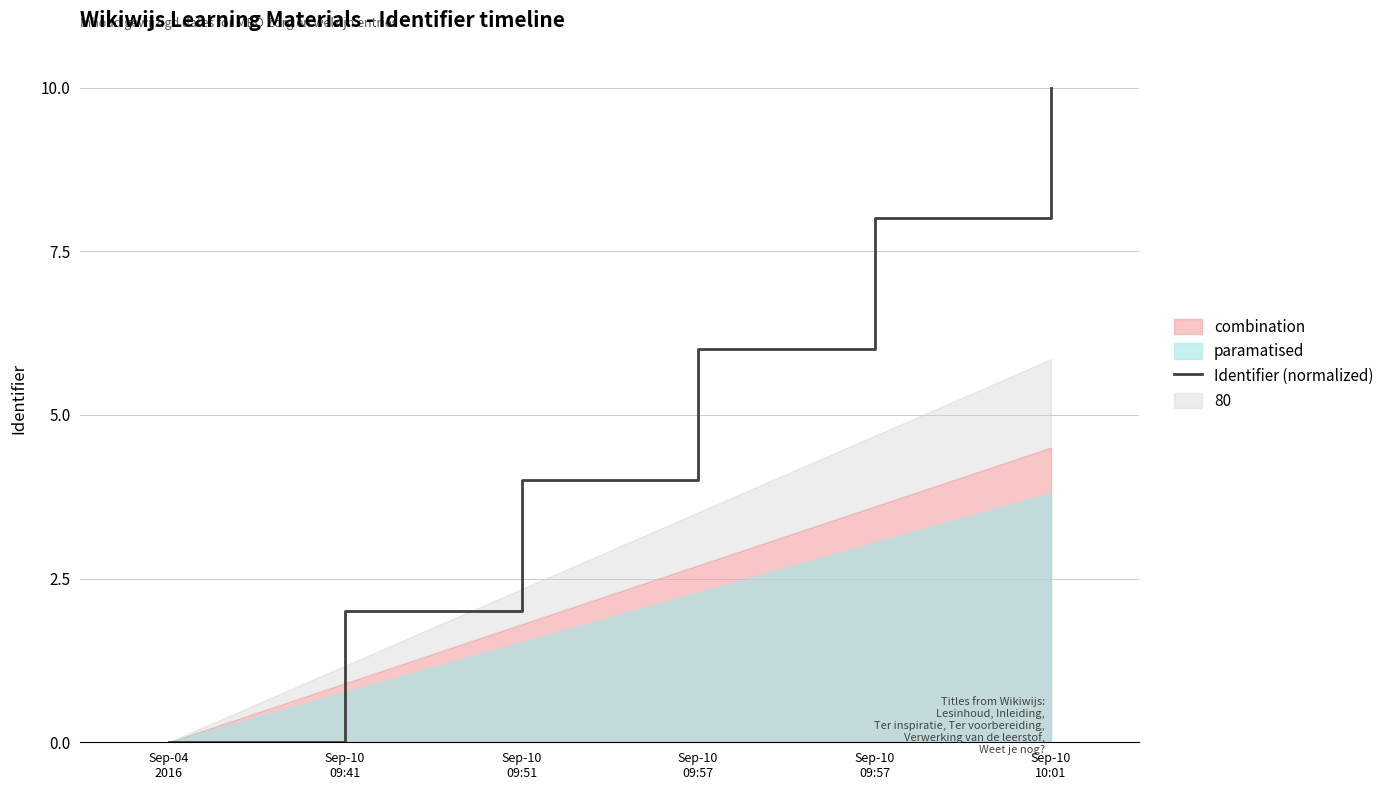

At which label is the value closest to 5?

Sep-10
09:51